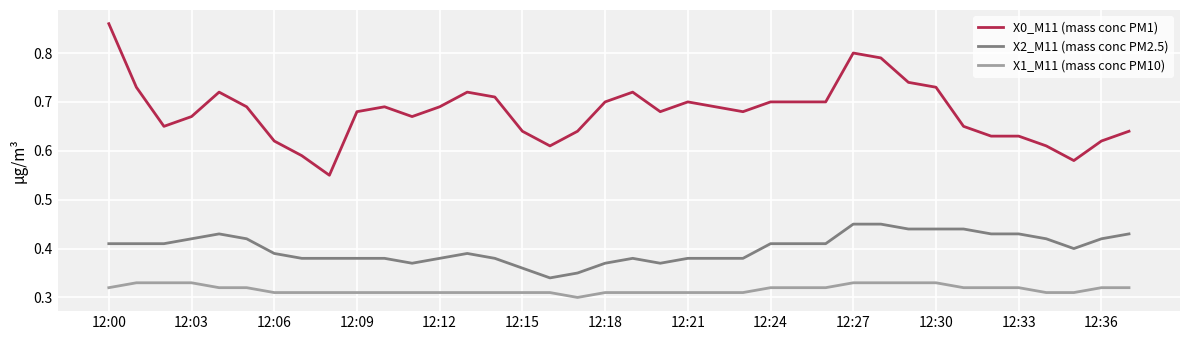

Which series has the widest spread of values?

X0_M11 (mass conc PM1)